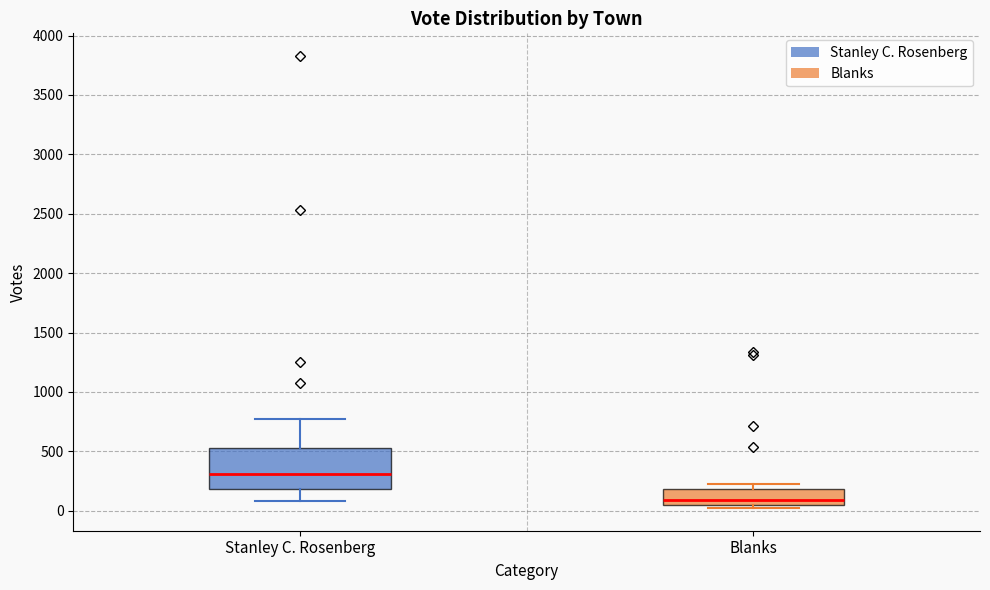

Where is the upper edge of the box for Stanley C. Rosenberg on the y-axis? The values are not printed on the chart, so give them approximately, as read against the axis.

550